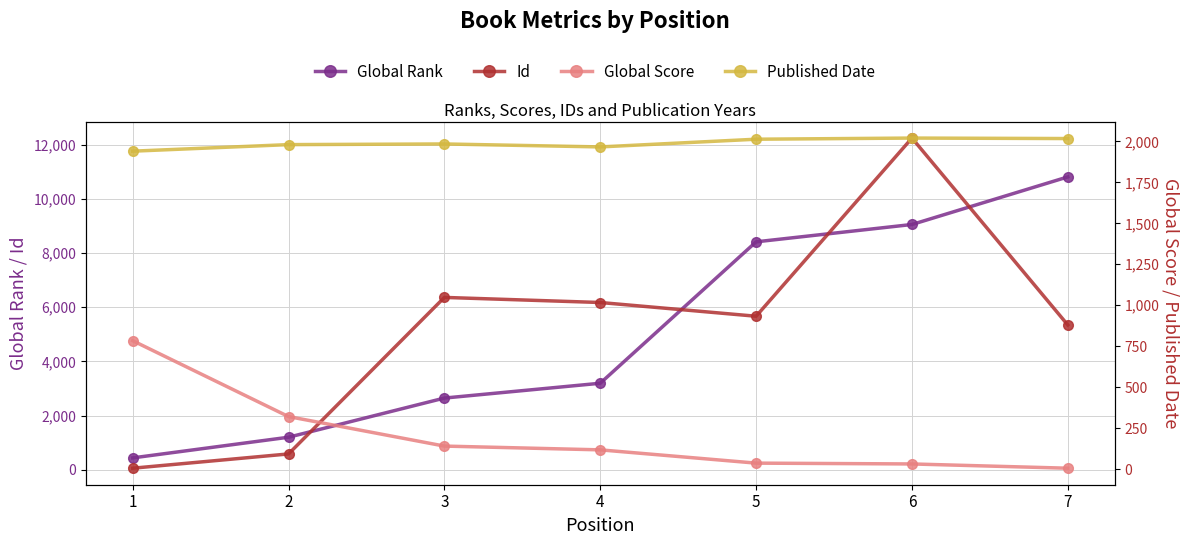

Which series changed the most between 4 and 7?

Global Rank